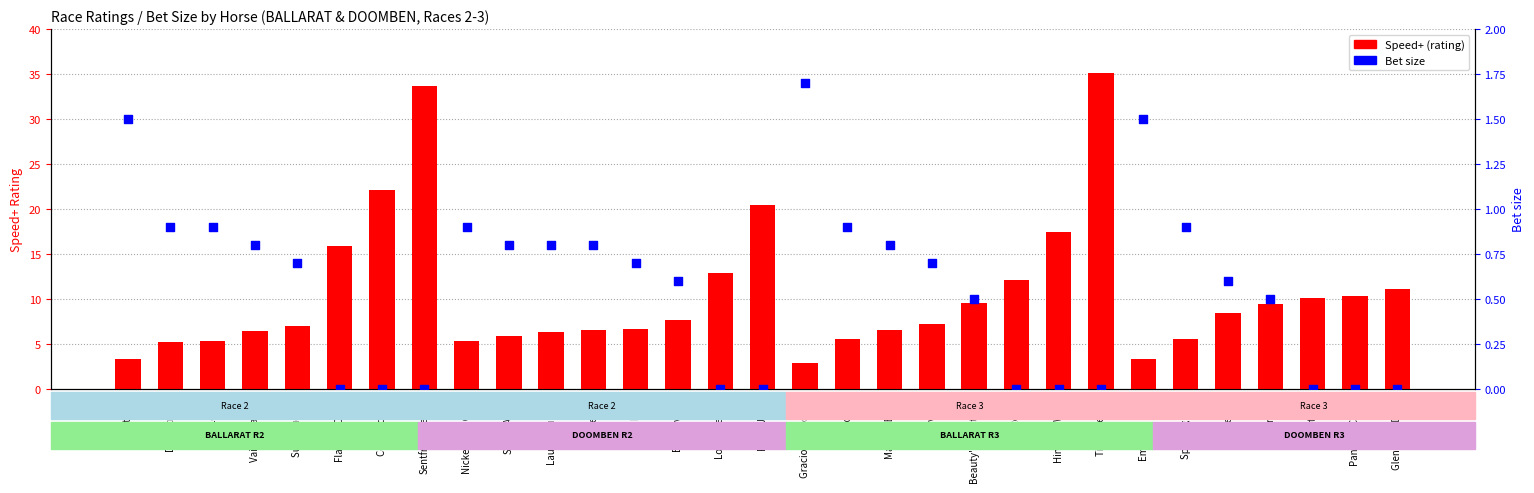

What is the total value across all series at Flash Of Doubt?

15.9